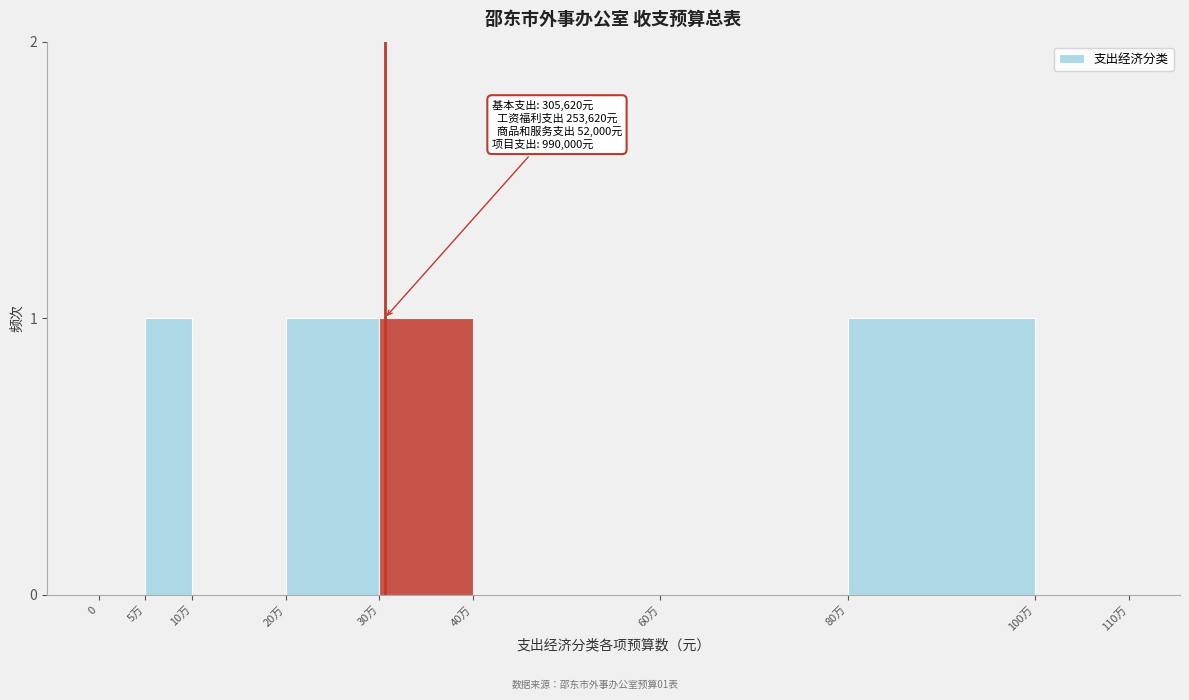

Reading right to left, transcribe all the data shown in this chart.

100万=0	80万=1	60万=0	40万=0	30万=1	20万=1	10万=0	5万=1	0=0